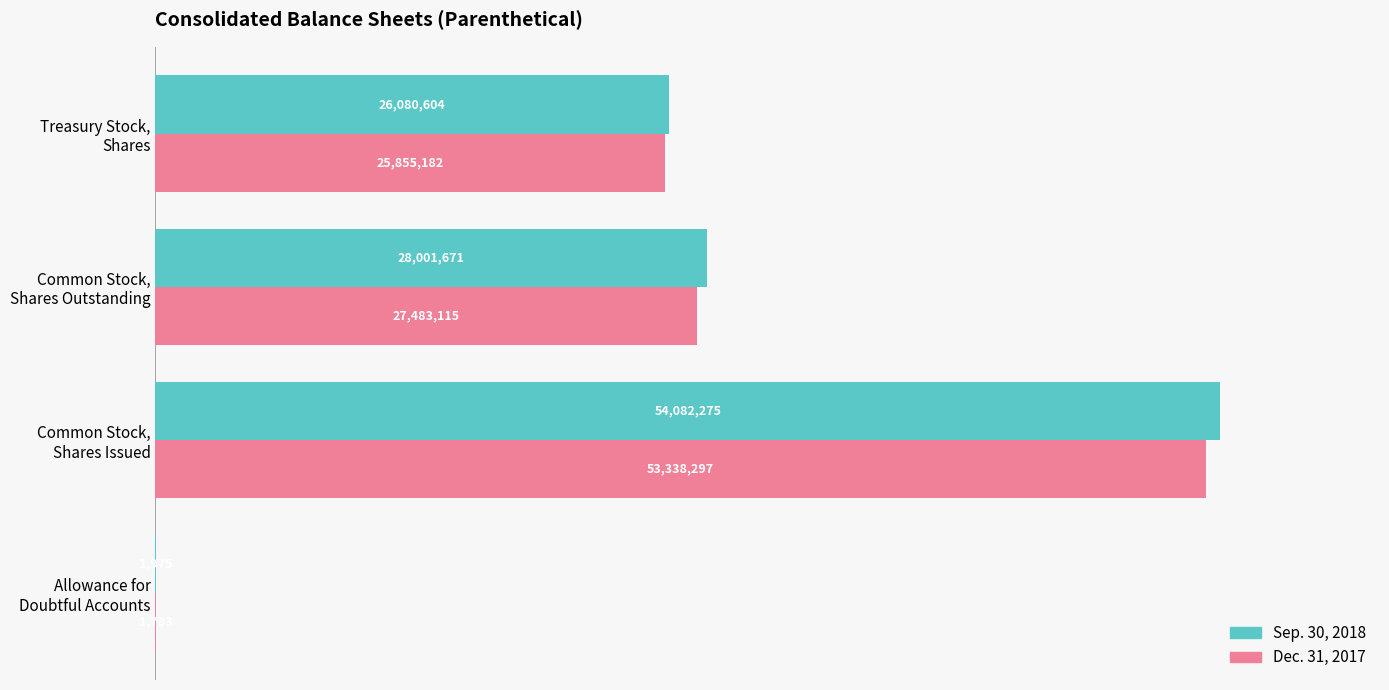

What are all the series names shown in the legend?

Sep. 30, 2018, Dec. 31, 2017